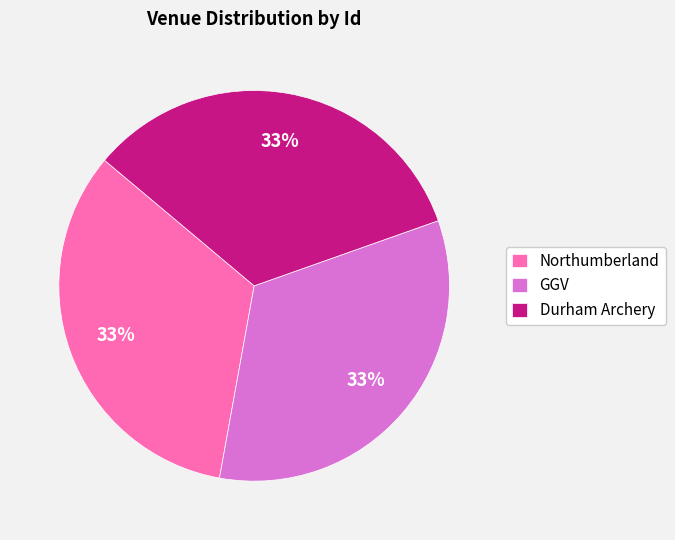

Is it true that GGV is 33% of the pie?

True